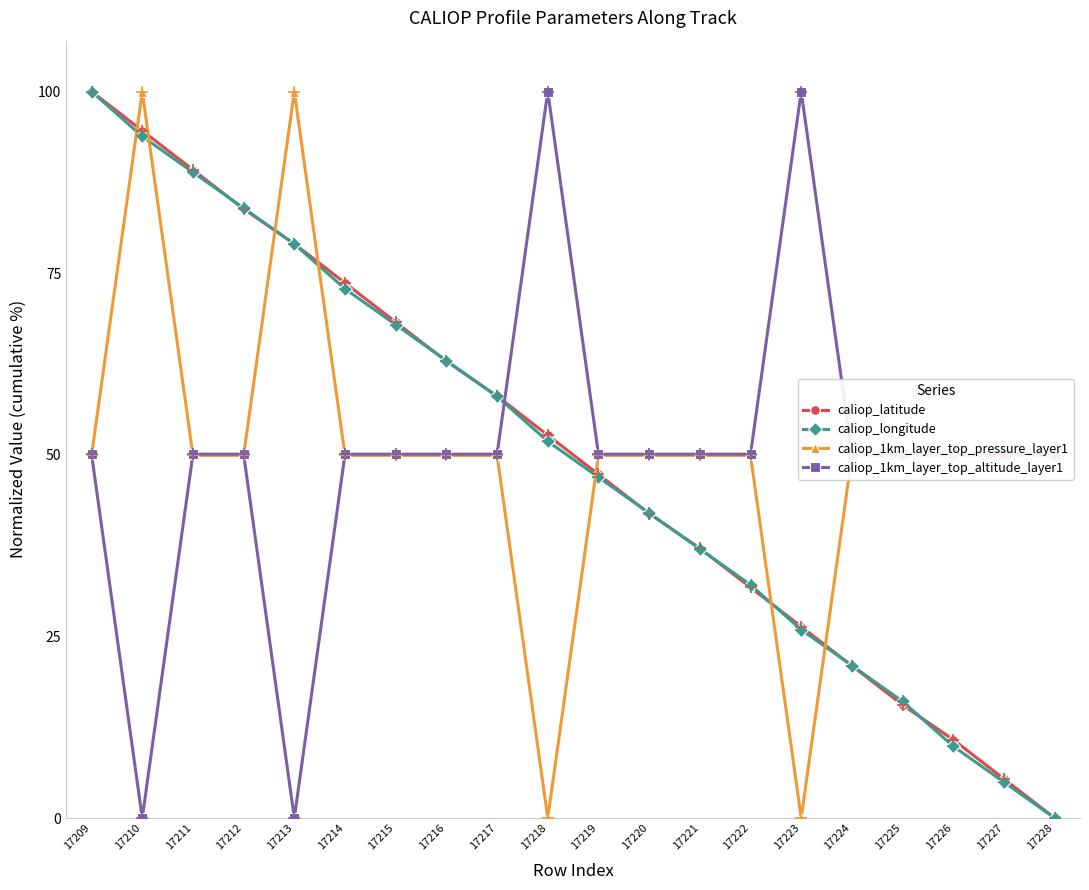

What is the maximum value for caliop_latitude?

100.0